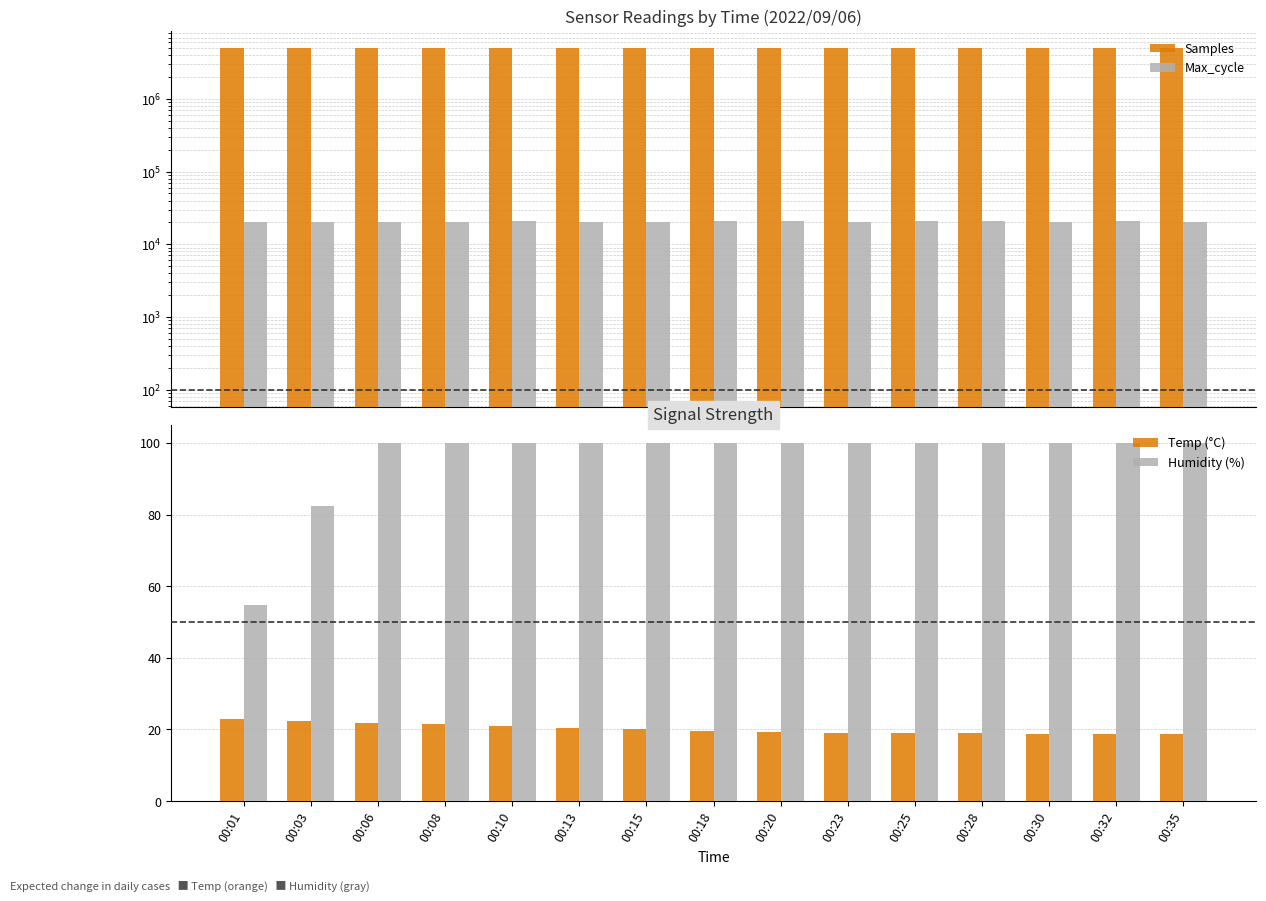

Rank the categories by Max_cycle value from highest to lowest.

00:28, 00:32, 00:10, 00:25, 00:18, 00:20, 00:06, 00:35, 00:30, 00:15, 00:13, 00:03, 00:08, 00:01, 00:23